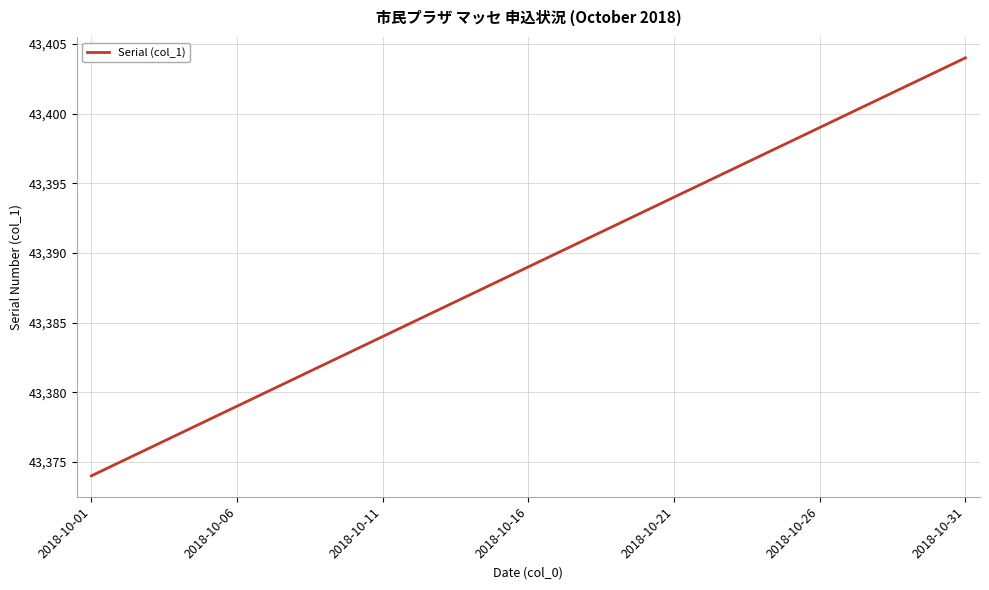

What is the greatest value displayed?

43404